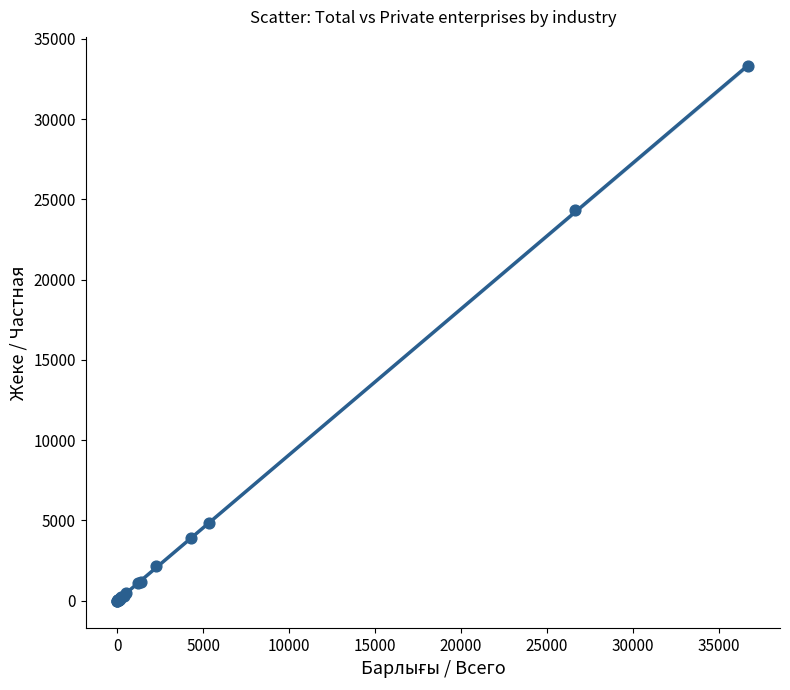

What Y value in the scatter plot is closest to 16644?

24319